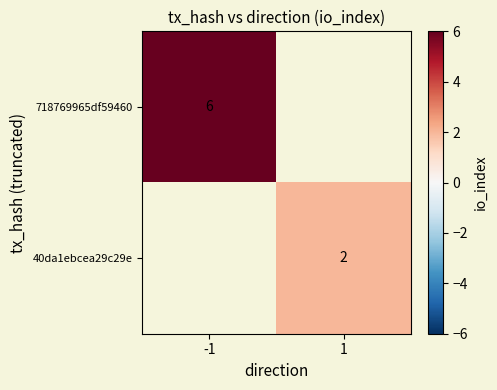

What is the minimum value shown in the chart?

2.0